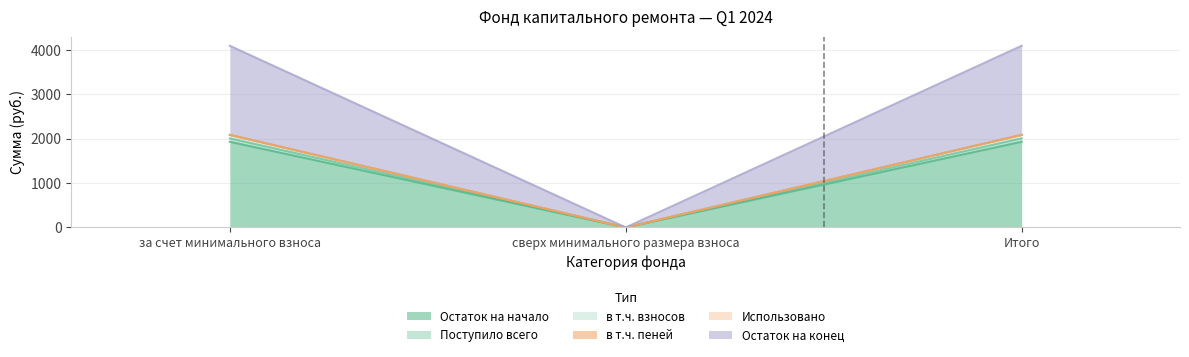

Which category has the lowest value in the Остаток на начало series?

сверх минимального размера взноса